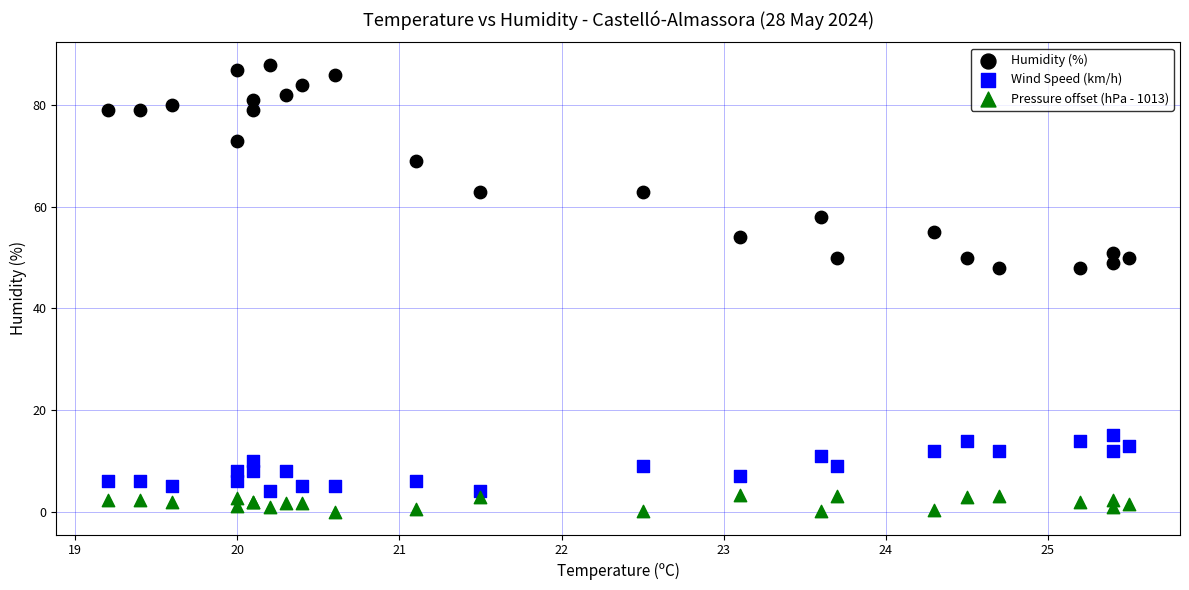

In the Humidity (%) series, what Y value is closest to 68?

69.0